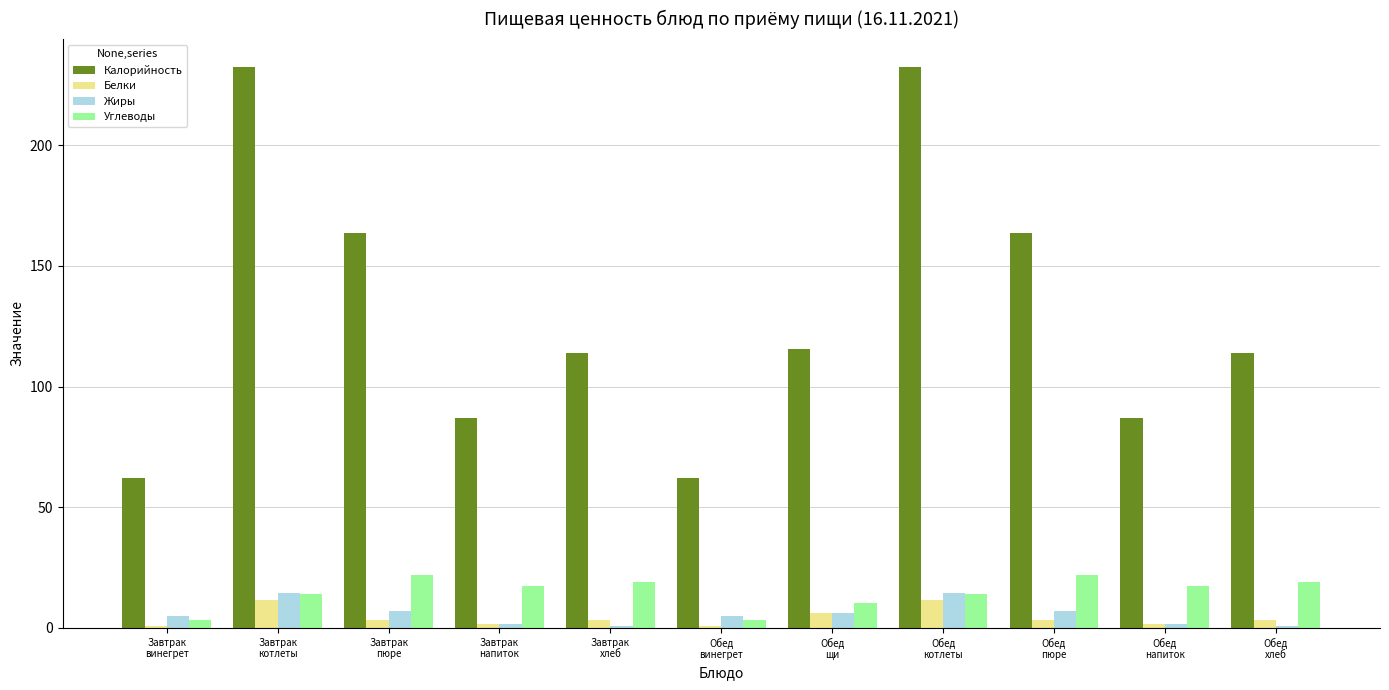

What are all the series names shown in the legend?

Калорийность, Белки, Жиры, Углеводы